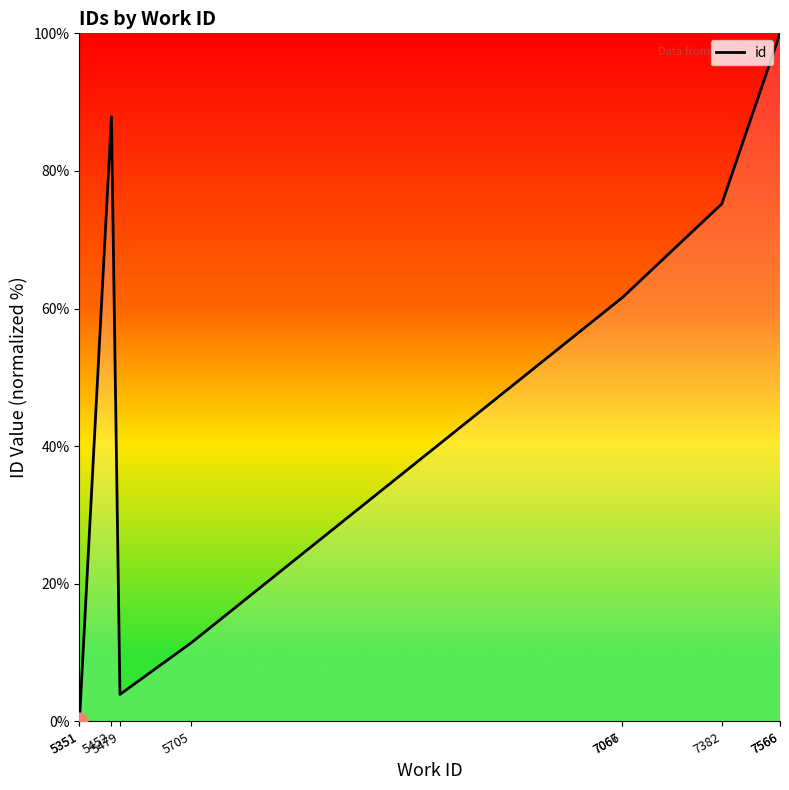

At which category does the chart reach its peak across all series?

7566